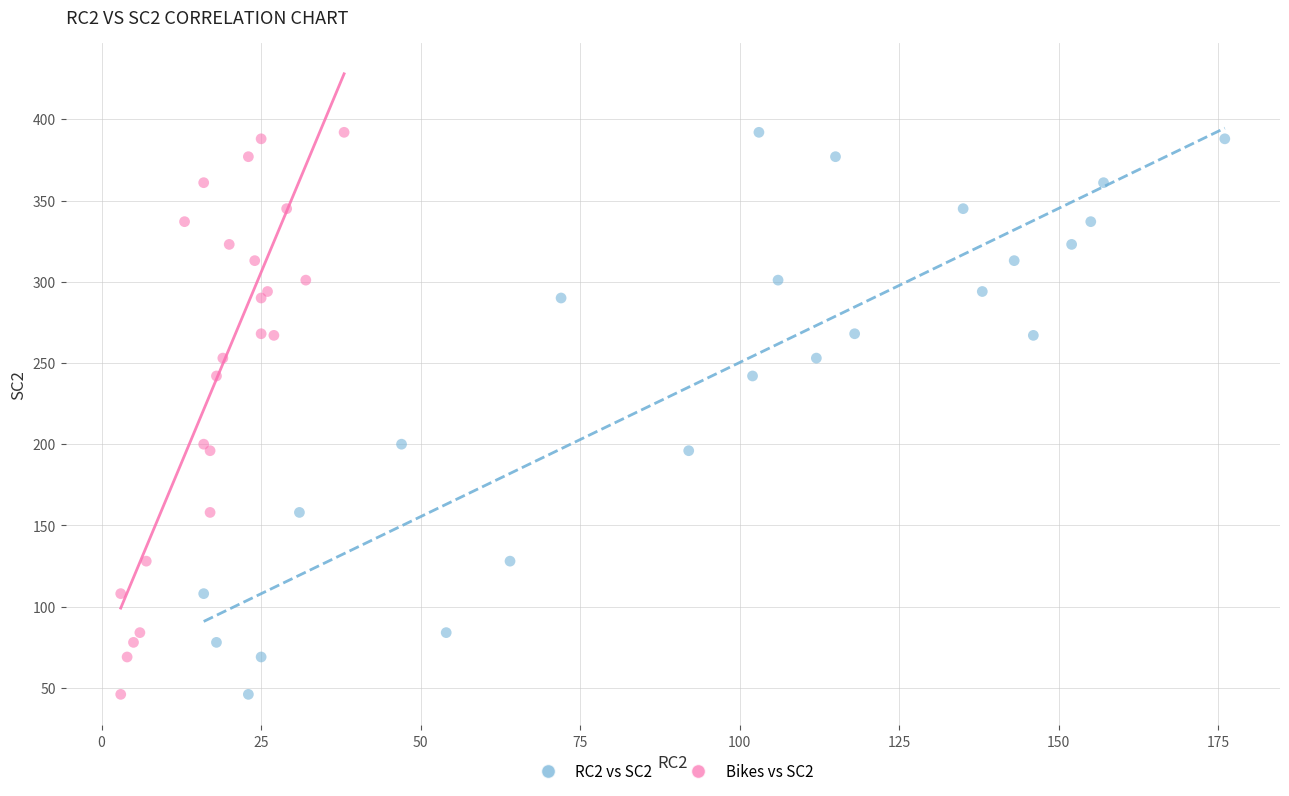

What are all the series names shown in the legend?

RC2 vs SC2, Bikes vs SC2